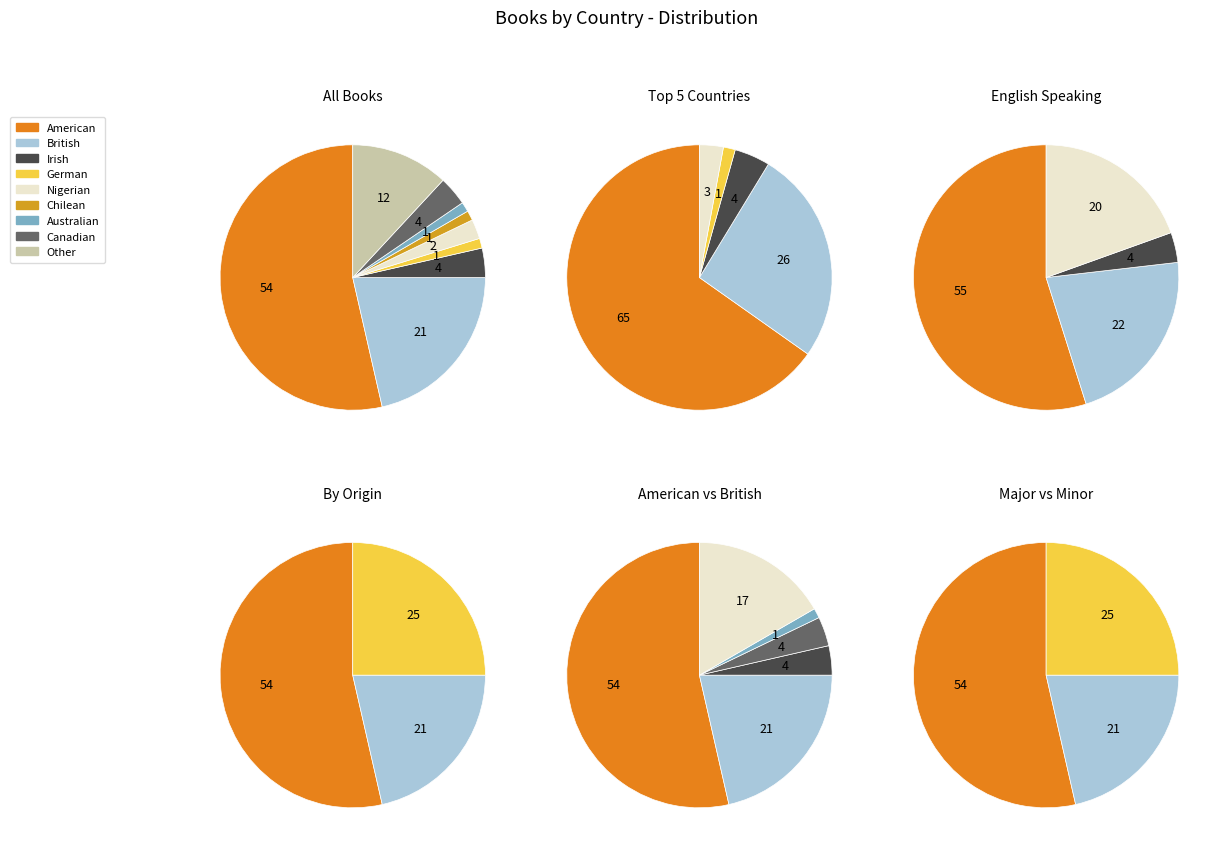

Count the number of slices in the pie.

9